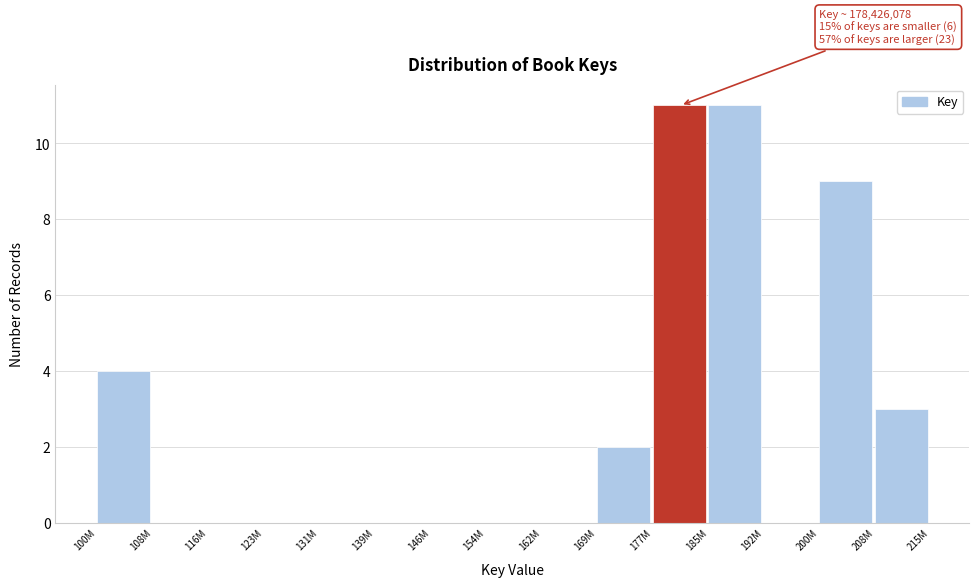

Reading left to right, what are all the values shown in this chart?

100M=4	108M=0	116M=0	123M=0	131M=0	139M=0	146M=0	154M=0	162M=0	169M=2	177M=11	185M=11	192M=0	200M=9	208M=3